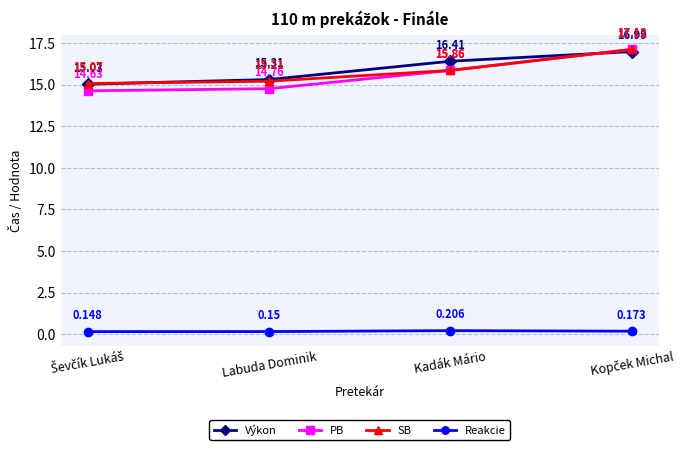

What is the label of the 3rd point from the right?

Labuda Dominik